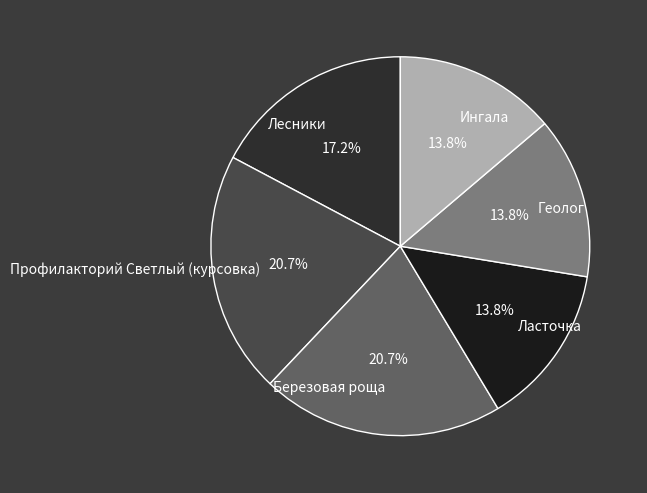

What percentage is the Геолог slice, to the nearest percent?

14%